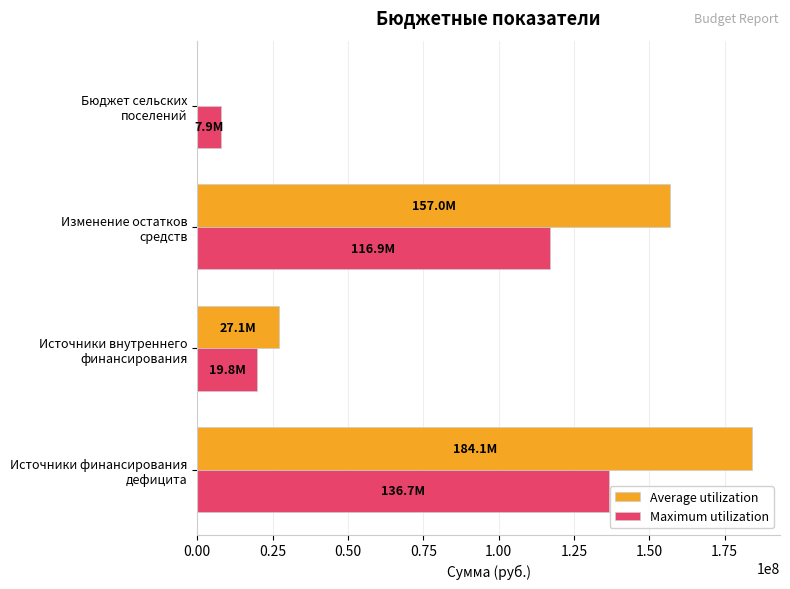

Which series has the largest total across all categories?

Average utilization